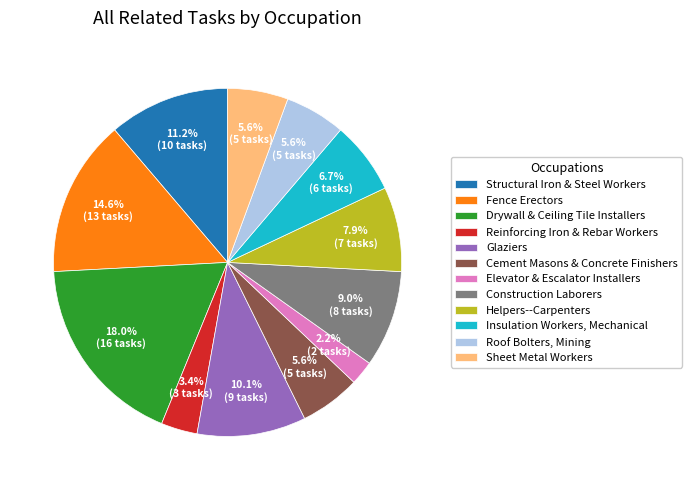

How many segments does this pie chart have?

12